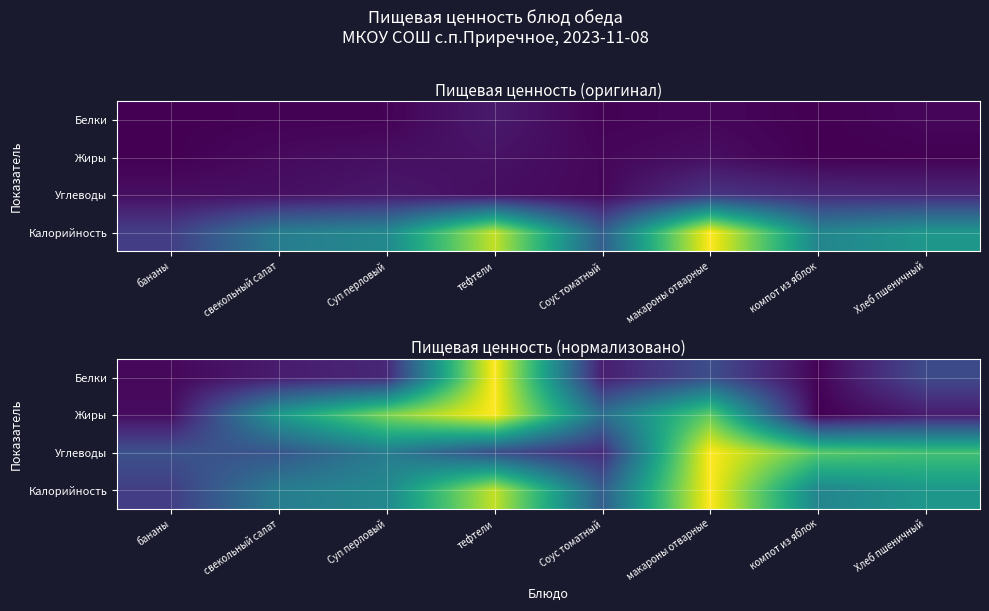

What is the difference between the maximum and second lowest values in the Углеводы series?

0.8